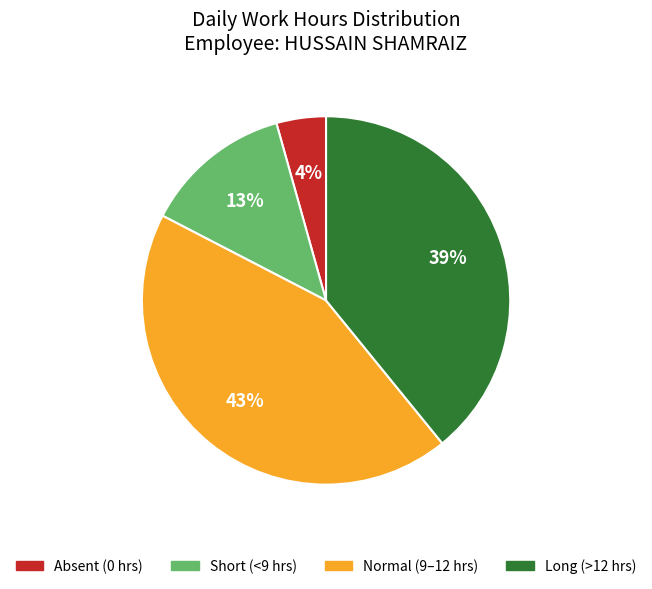

To the nearest percent, what is the average slice percentage?

25%